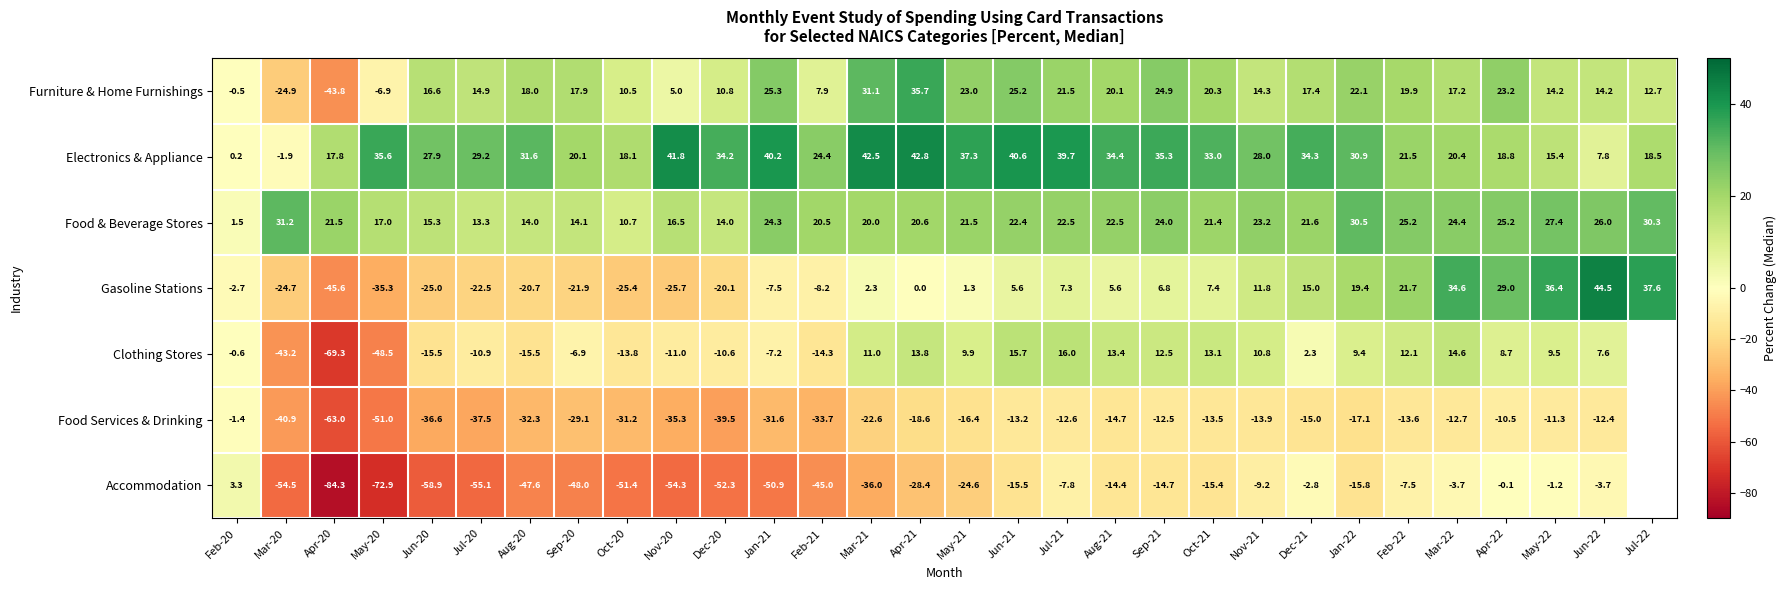

What is the greatest value displayed?

44.5